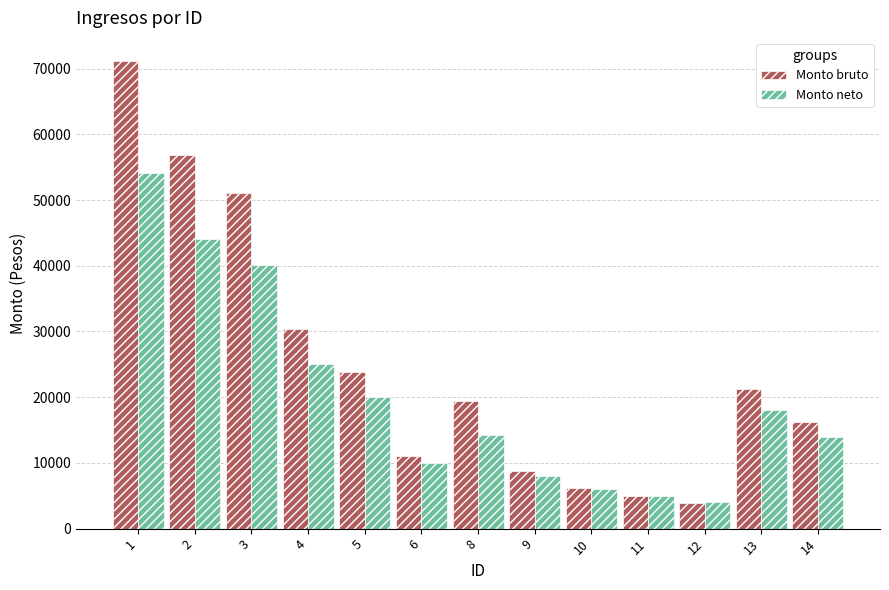

What is the spread (max minus min) of values at 14?

2160